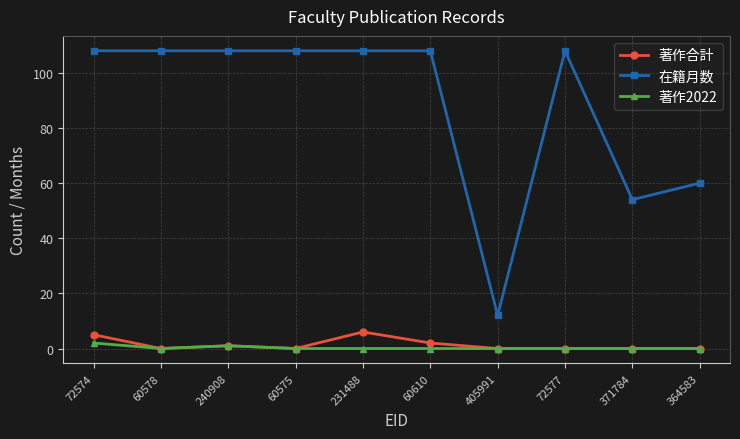

Is the value of 著作2022 at 371784 greater than the value of 在籍月数 at 60578?

No